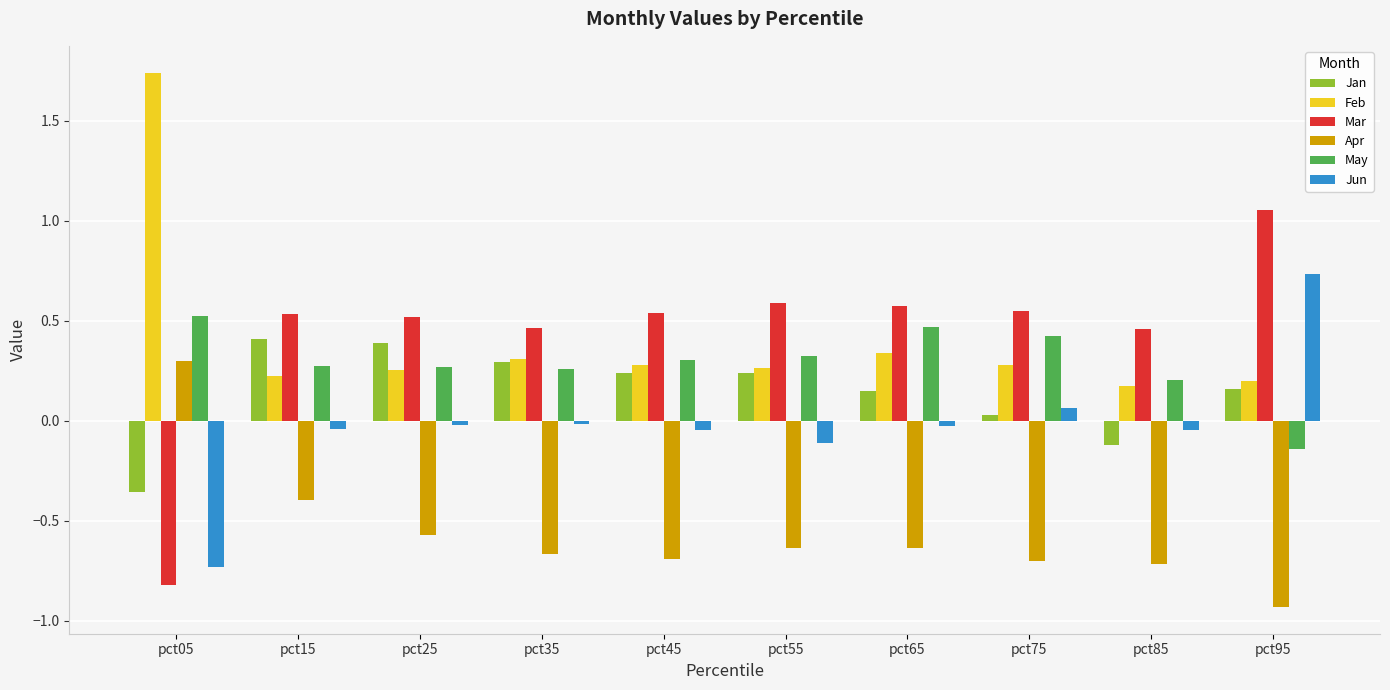

Which series has the widest spread of values?

Mar